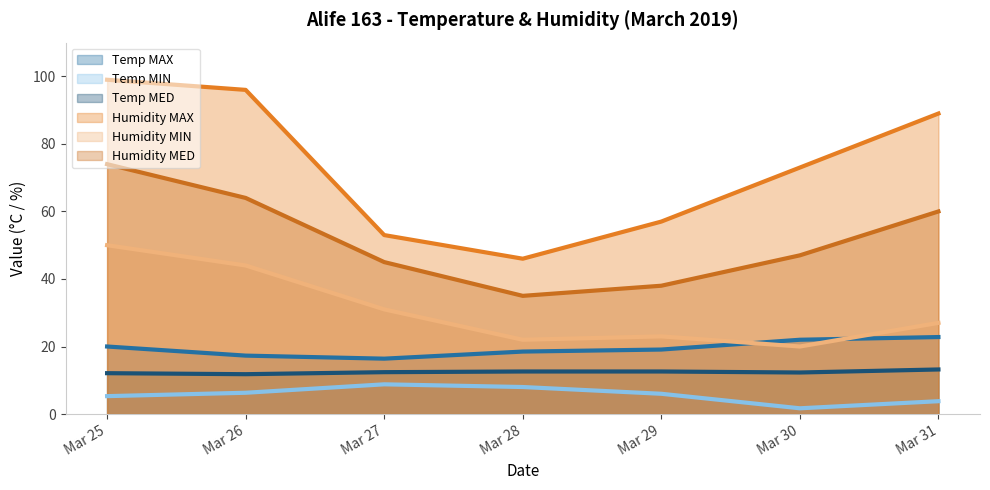

Reading left to right, extract all data points from this chart.

Temp MAX line: Mar 25=20.0	Mar 26=17.3	Mar 27=16.4	Mar 28=18.5	Mar 29=19.1	Mar 30=22.0	Mar 31=22.8
Temp MIN line: Mar 25=5.3	Mar 26=6.3	Mar 27=8.8	Mar 28=8.0	Mar 29=6.0	Mar 30=1.7	Mar 31=3.8
Temp MED line: Mar 25=12.1	Mar 26=11.8	Mar 27=12.4	Mar 28=12.6	Mar 29=12.6	Mar 30=12.3	Mar 31=13.2
Humidity MAX line: Mar 25=99.0	Mar 26=96.0	Mar 27=53.0	Mar 28=46.0	Mar 29=57.0	Mar 30=73.0	Mar 31=89.0
Humidity MIN line: Mar 25=50.0	Mar 26=44.0	Mar 27=31.0	Mar 28=22.0	Mar 29=23.0	Mar 30=20.0	Mar 31=27.0
Humidity MED line: Mar 25=74.0	Mar 26=64.0	Mar 27=45.0	Mar 28=35.0	Mar 29=38.0	Mar 30=47.0	Mar 31=60.0